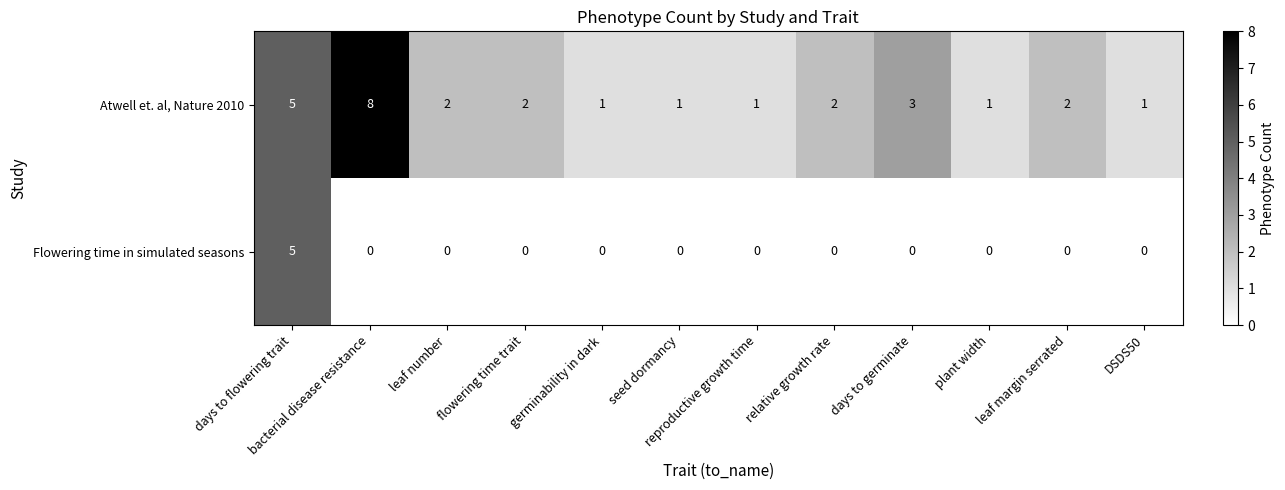

How many data points in Atwell et. al, Nature 2010 are less than 2?

5